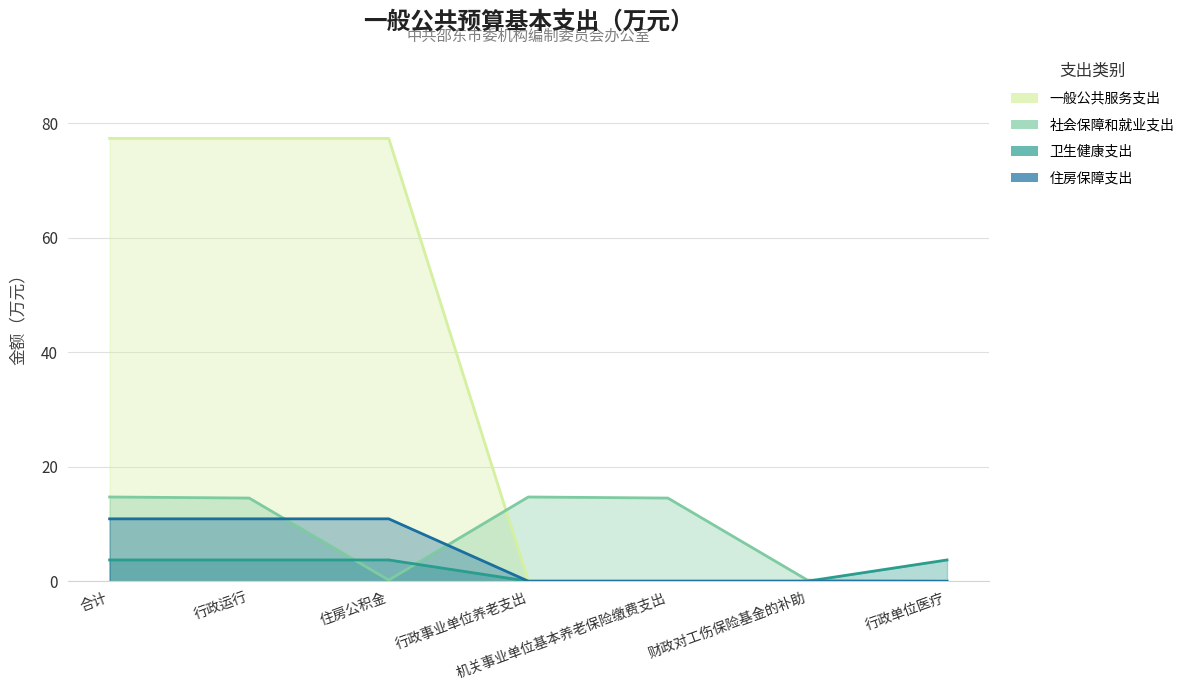

Read the 卫生健康支出 value at 行政单位医疗.

3.7